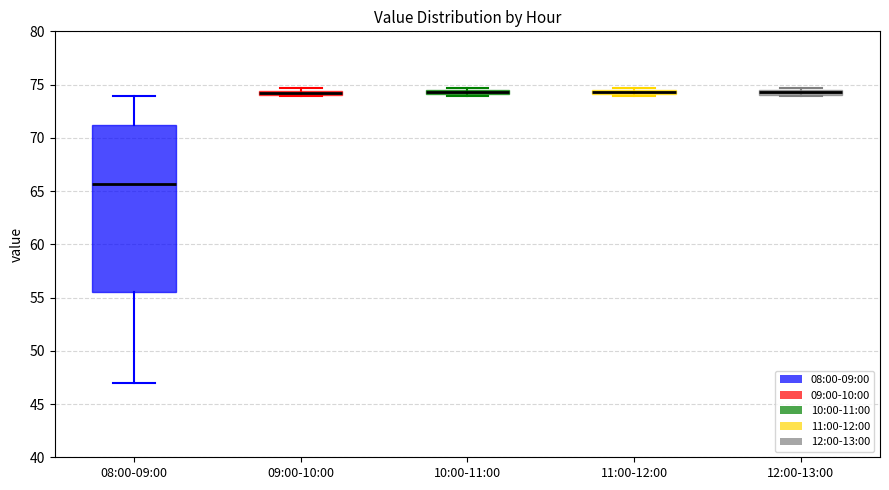

Which box is the tallest, from its lower edge to its upper edge?

08:00-09:00